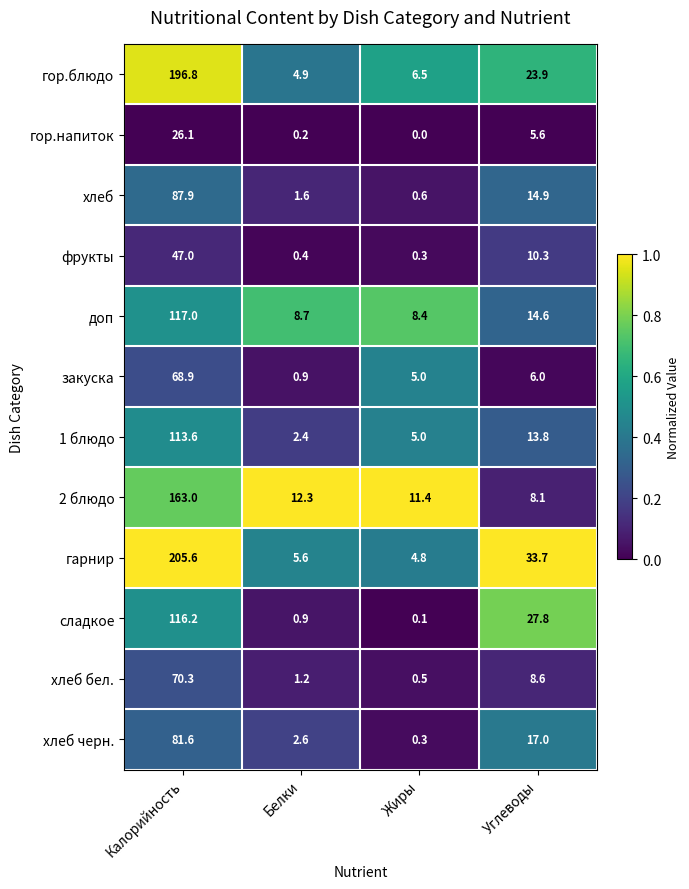

Is it true that фрукты equals 0.4 at Белки?

True